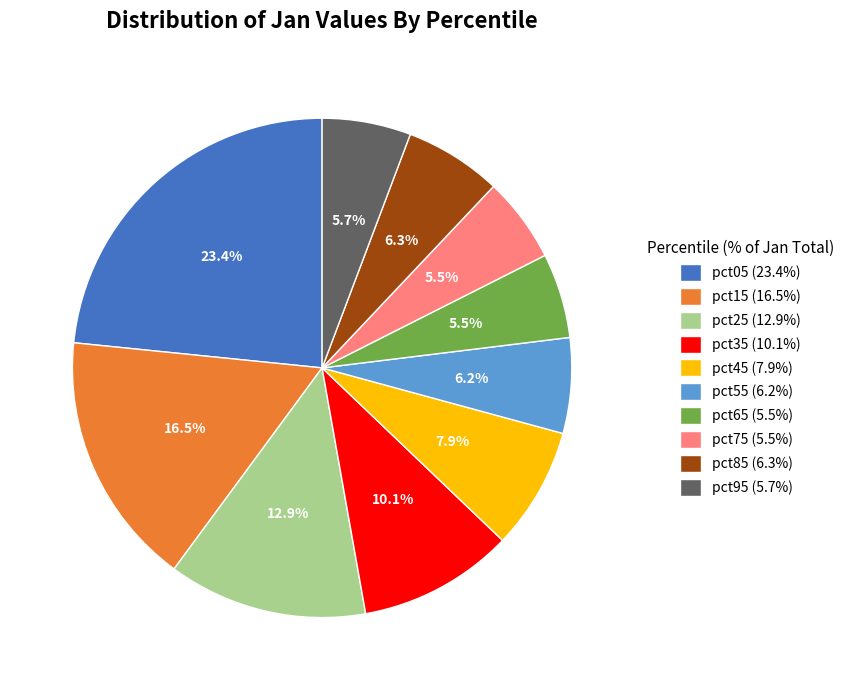

To the nearest percent, what is the combined percentage of pct25 and pct75?

18%